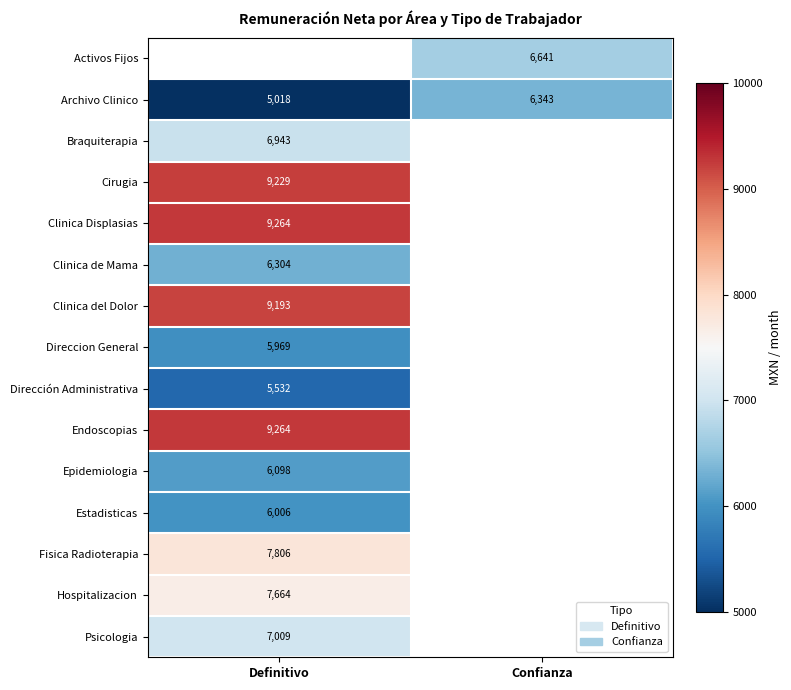

What is the maximum value shown in the chart?

9264.3